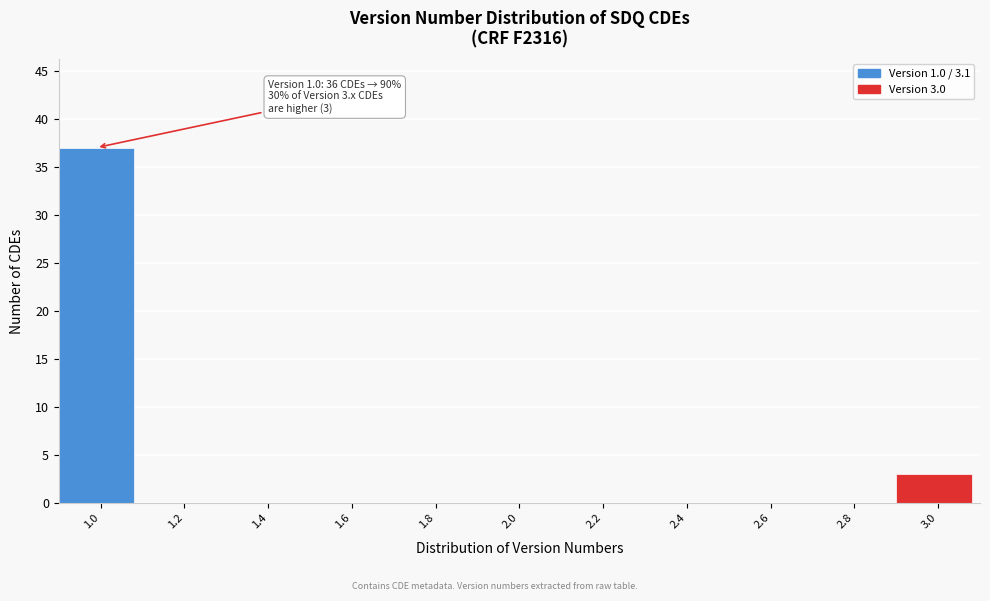

Reading left to right, extract all data points from this chart.

1.0=37	1.2=0	1.4=0	1.6=0	1.8=0	2.0=0	2.2=0	2.4=0	2.6=0	2.8=0	3.0=3